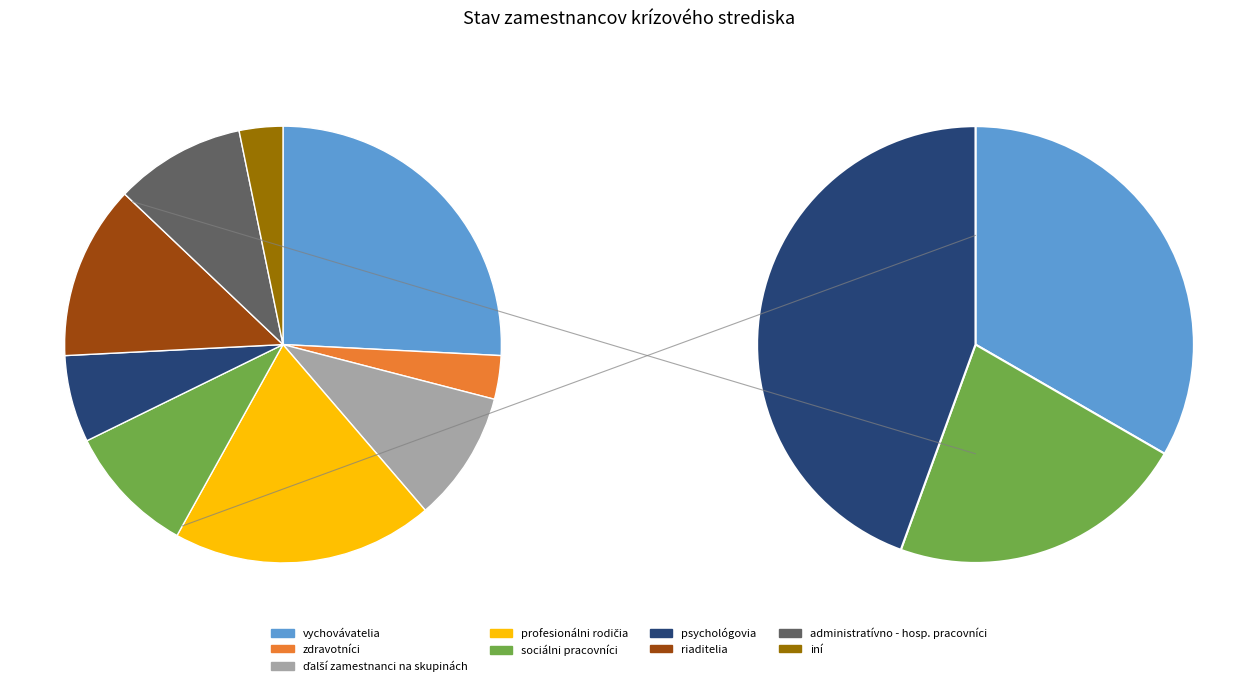

Which slice is the smallest?

zdravotníci